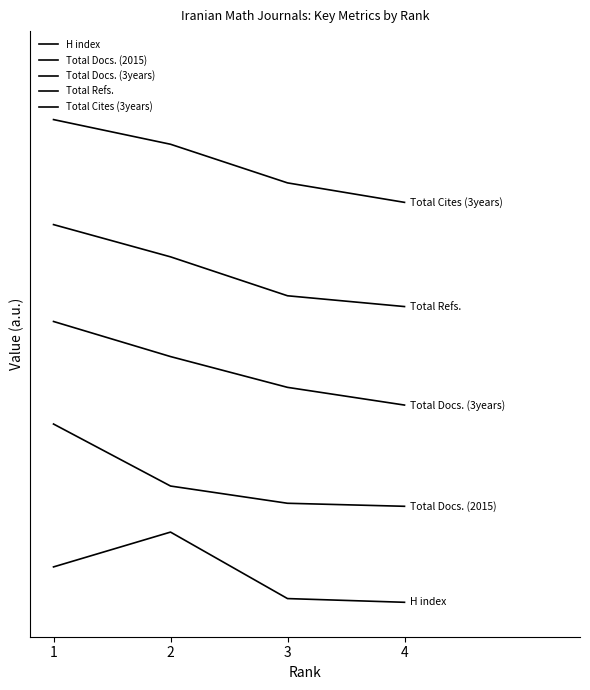

Between 1 and 2, which series saw the biggest shift?

Total Docs. (2015)